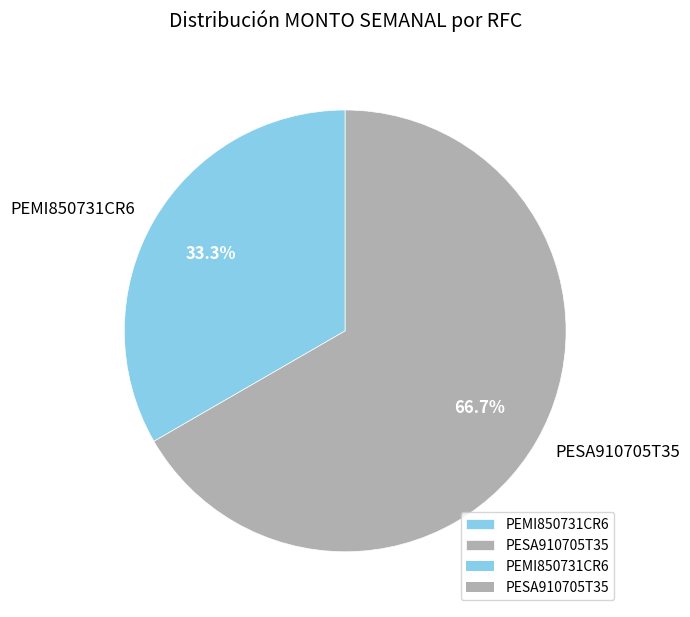

To the nearest percent, what portion does PEMI850731CR6 represent?

33%